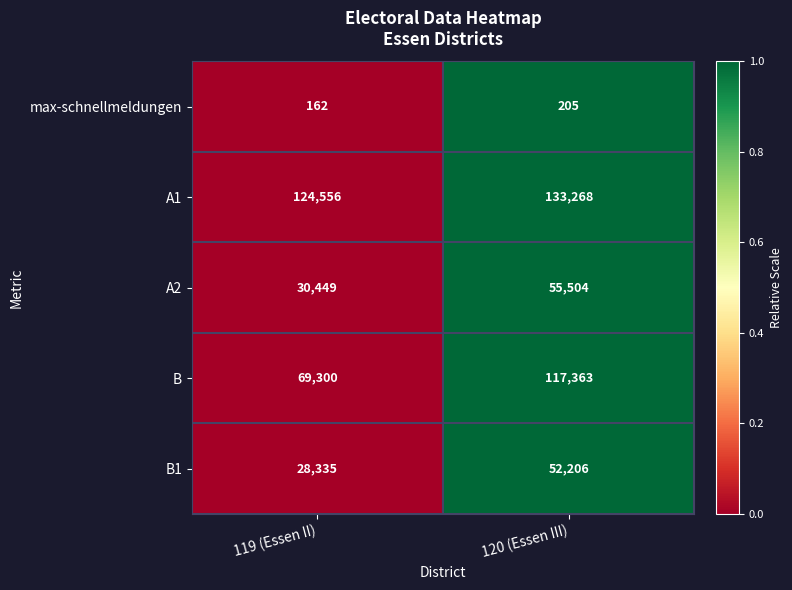

Reading left to right, extract all data points from this chart.

max-schnellmeldungen: 162	205
A1: 124556	133268
A2: 30449	55504
B: 69300	117363
B1: 28335	52206